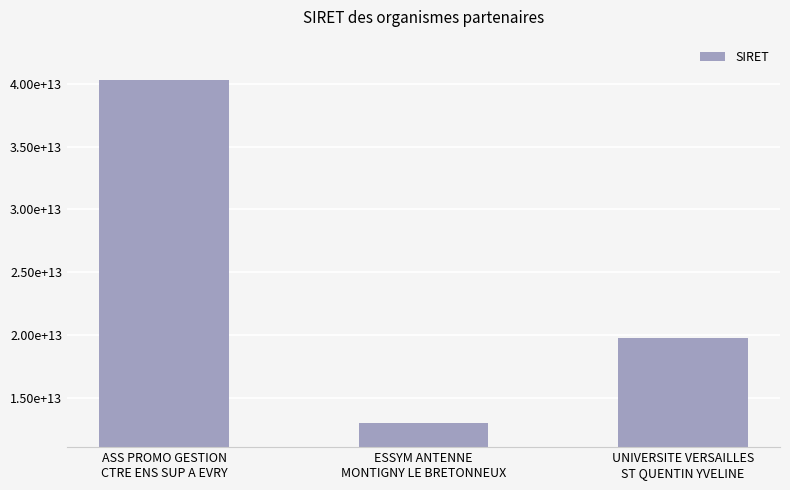

What position from the left is UNIVERSITE VERSAILLES
ST QUENTIN YVELINE?

3